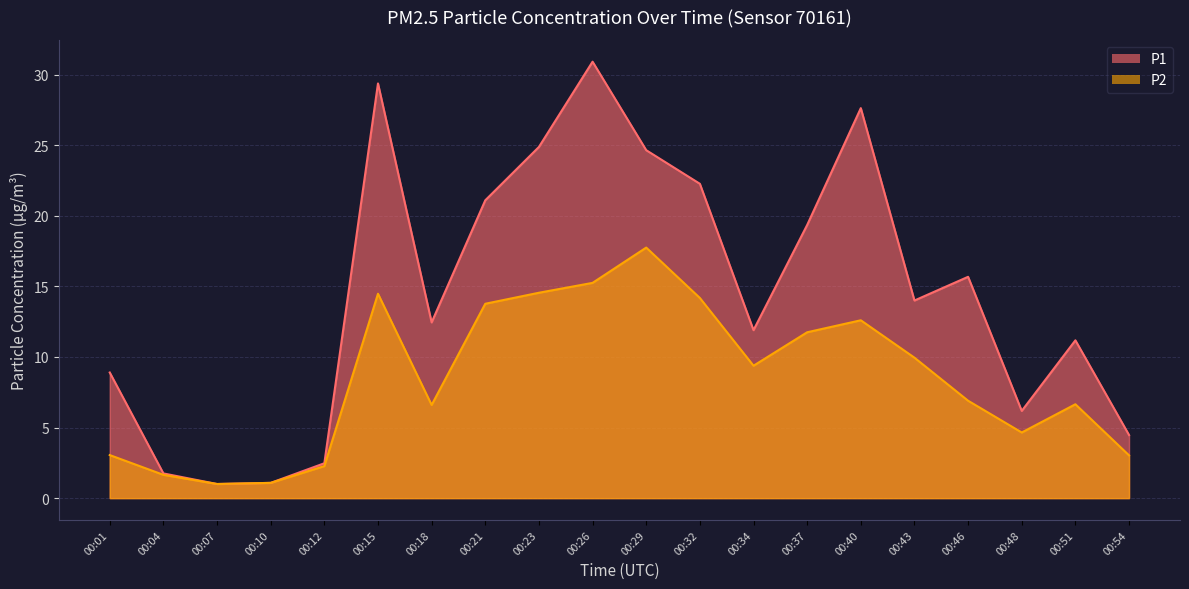

Reading left to right, transcribe all the data shown in this chart.

P1: 8.9	1.8	1.0	1.1	2.5	29.4	12.4	21.1	24.9	30.9	24.6	22.3	11.9	19.4	27.6	14.0	15.7	6.2	11.2	4.5
P2: 3.0	1.6	1.0	1.1	2.3	14.5	6.6	13.8	14.6	15.2	17.8	14.2	9.4	11.8	12.6	9.9	6.9	4.7	6.7	3.0